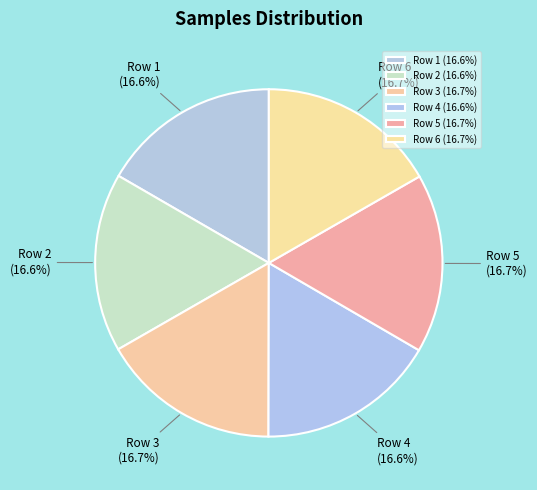

What is the ratio of the value at Row 2 to the value at Row 5?

1.0